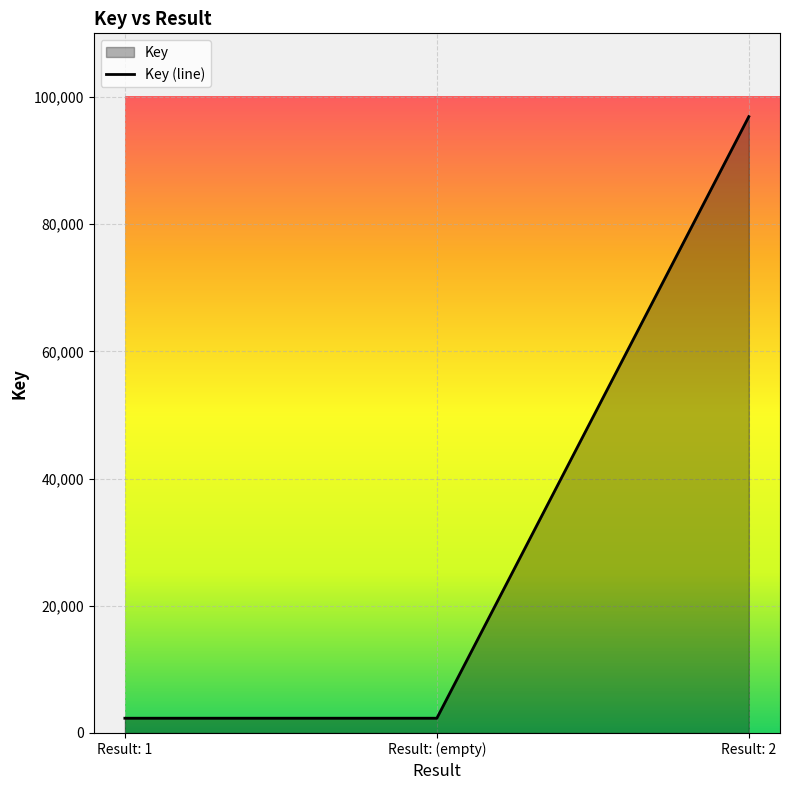

Is it true that the value at Result: 2 is 96901?

True